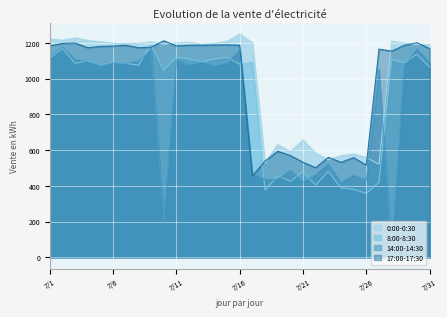

Is the value of 14:00-14:30 at 7/4 greater than the value of 17:00-17:30 at 7/19?

Yes